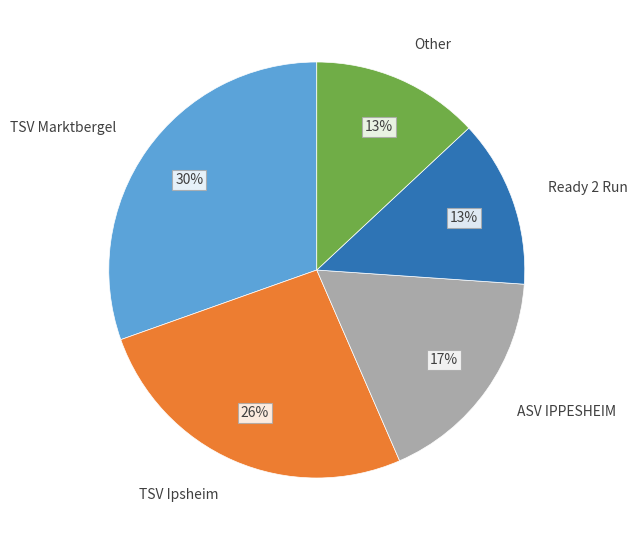

Does any single category account for the majority?

No